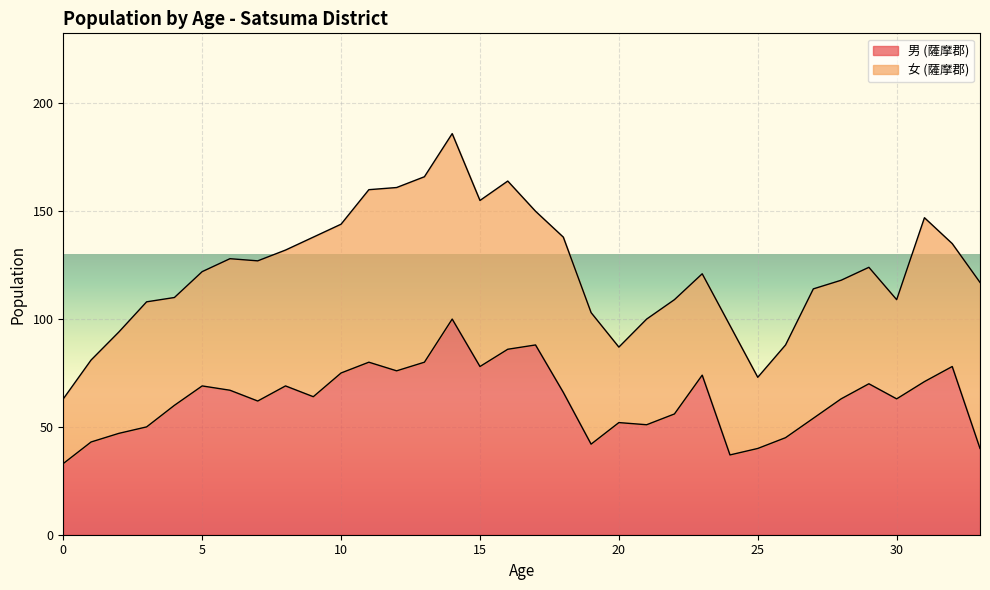

Where is the first local maximum?

5